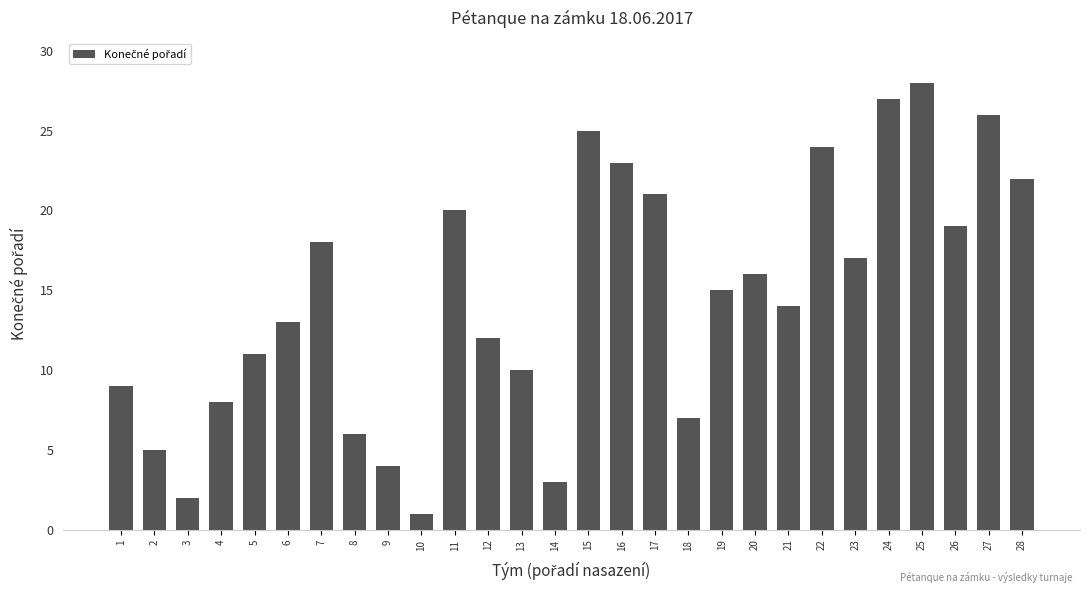

Reading left to right, extract all data points from this chart.

1=9	2=5	3=2	4=8	5=11	6=13	7=18	8=6	9=4	10=1	11=20	12=12	13=10	14=3	15=25	16=23	17=21	18=7	19=15	20=16	21=14	22=24	23=17	24=27	25=28	26=19	27=26	28=22